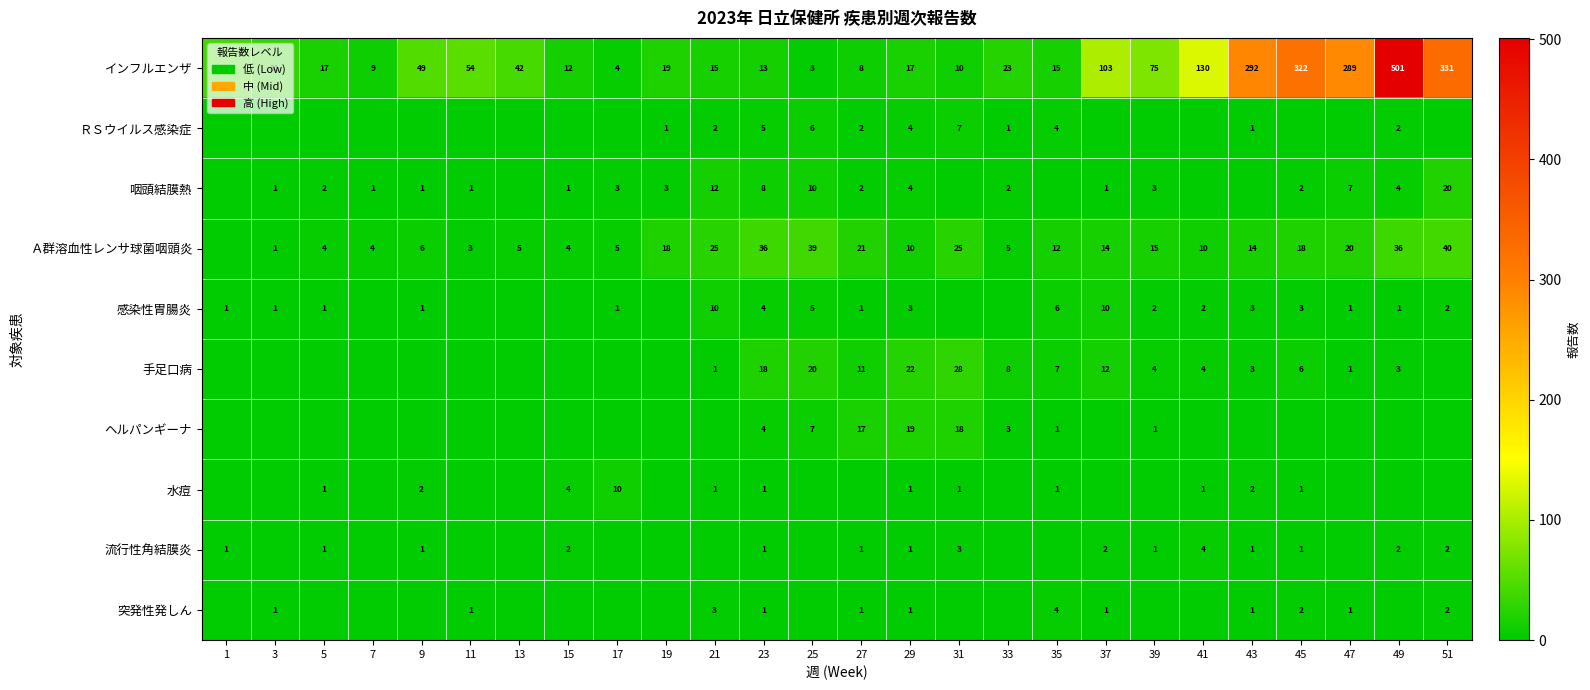

The value of 流行性角結膜炎 at 15 is 2. True or false?

True